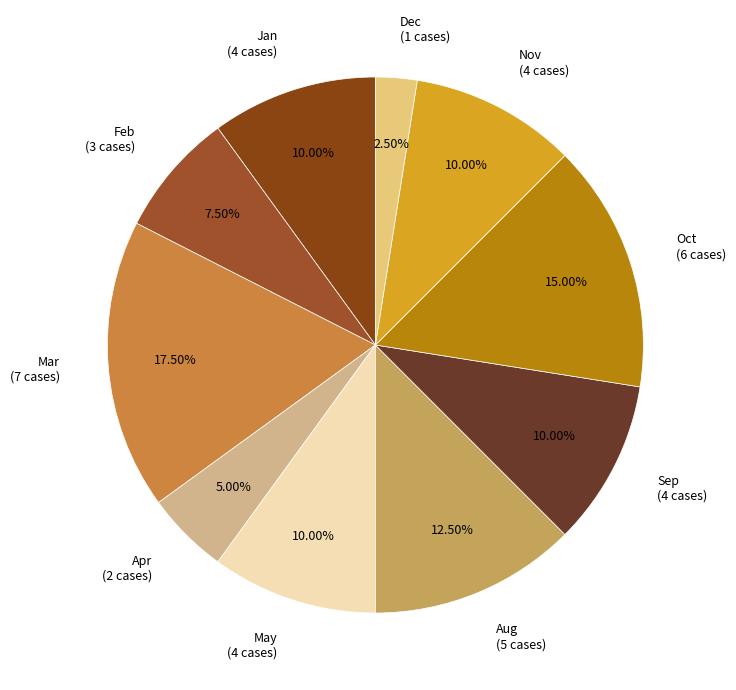

Which category has the biggest portion of the pie?

Mar (7 cases)